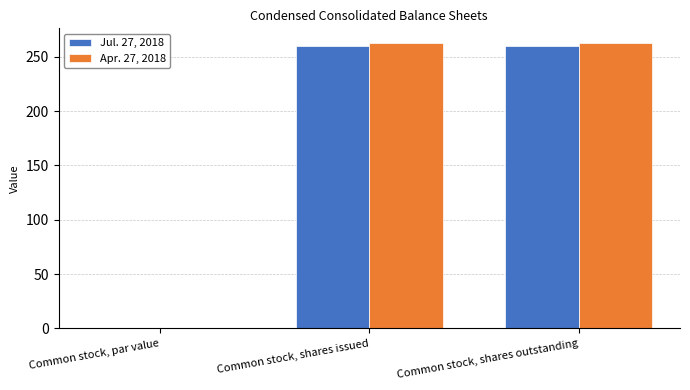

The value of Jul. 27, 2018 at Common stock, shares issued is 260.0. True or false?

True